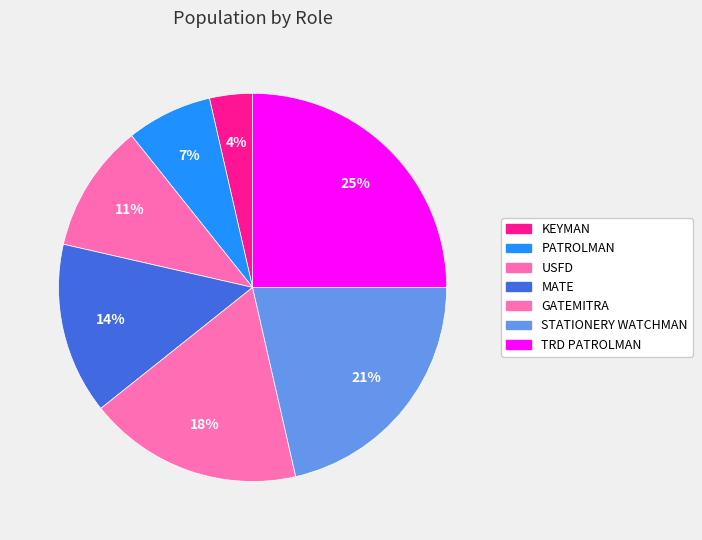

How many slices are in this pie chart?

7